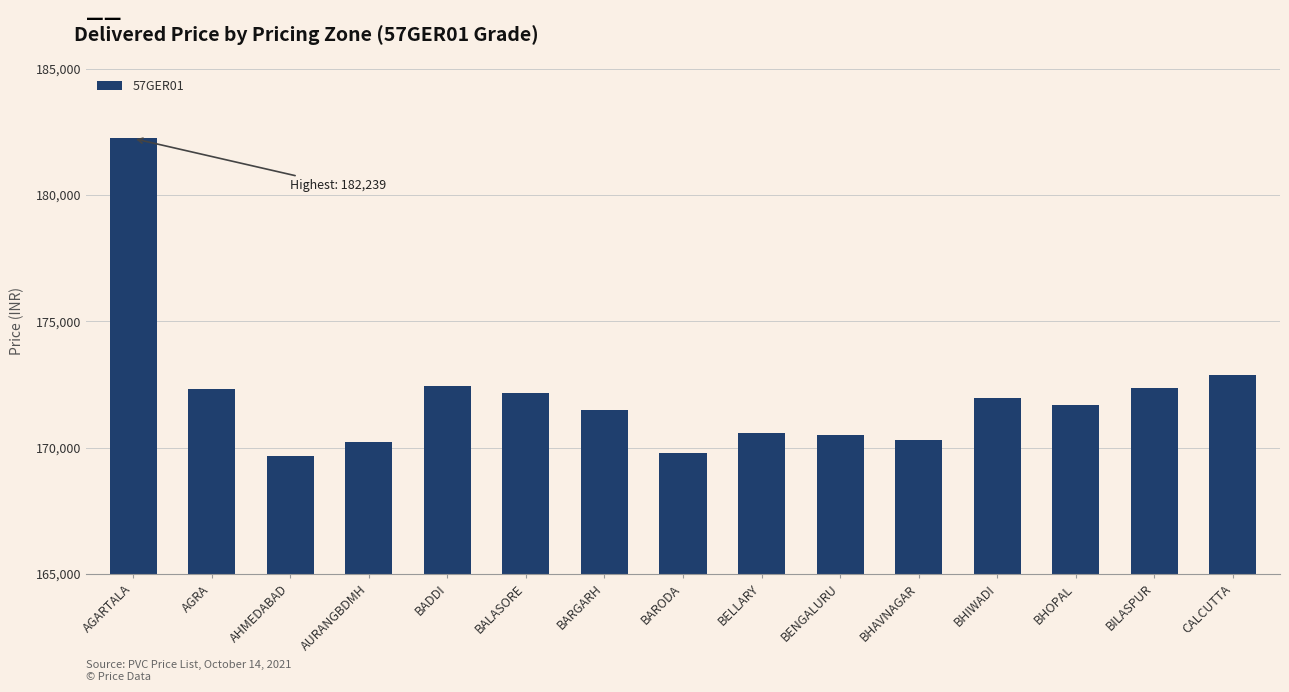

The chart shows a value of 301432 at AGRA. True or false?

False